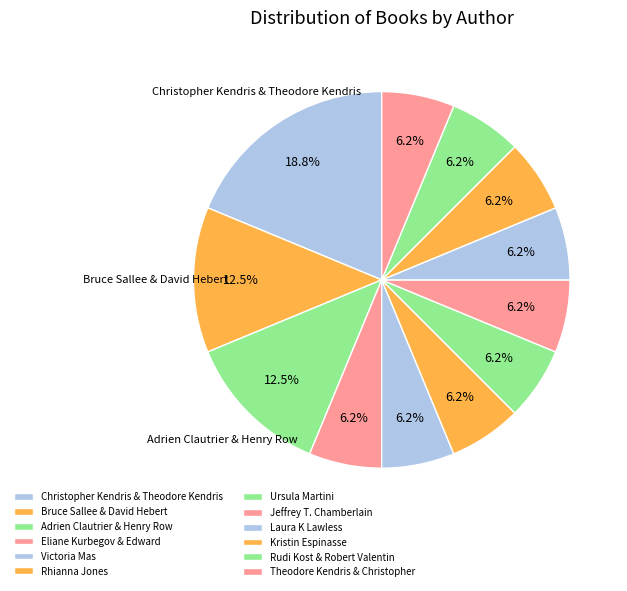

How many slices are in this pie chart?

12